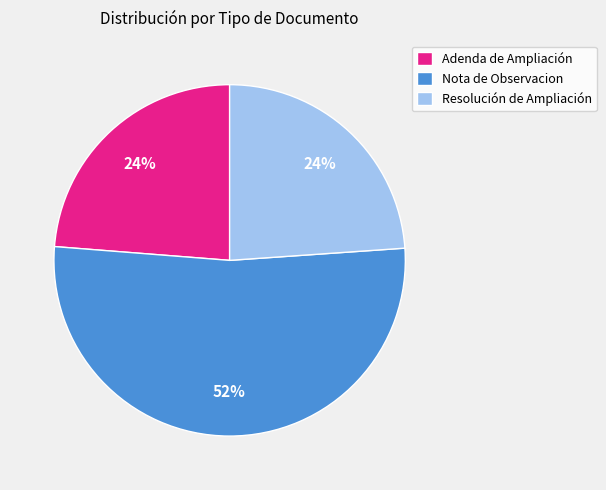

Approximately how many times larger is the value at Adenda de Ampliación compared to Nota de Observacion?

0.5